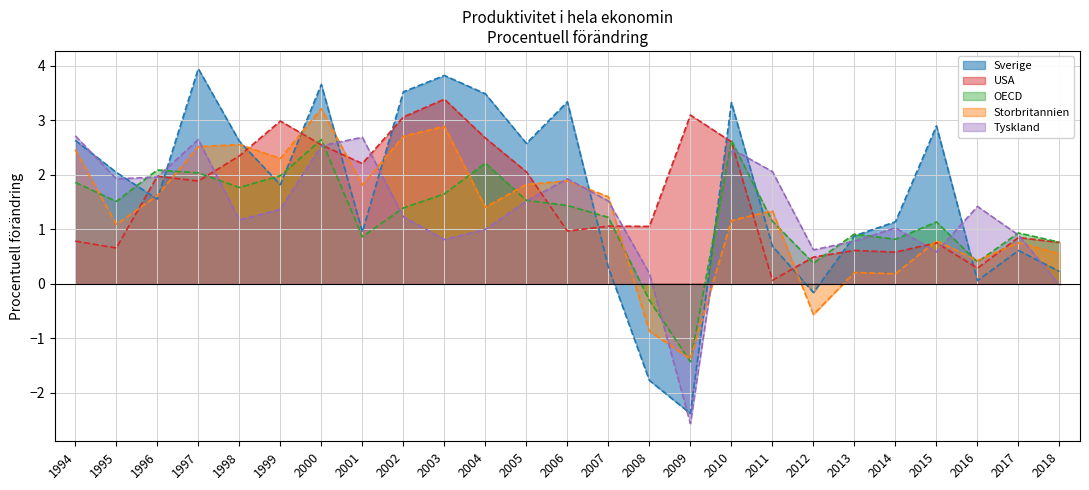

What is the difference between the highest and lowest values at 2000?

1.1